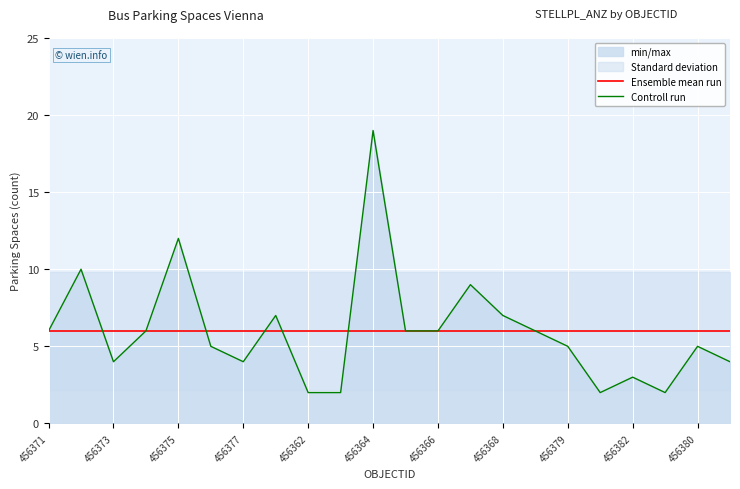

The value of Ensemble mean run at 456375 is 6. True or false?

True